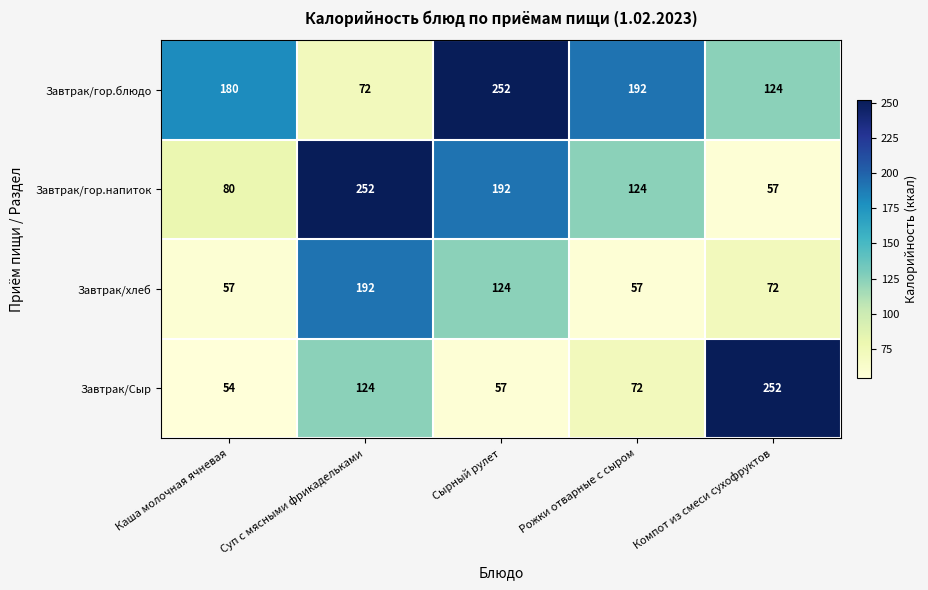

What is the total value across all series at Сырный рулет?

625